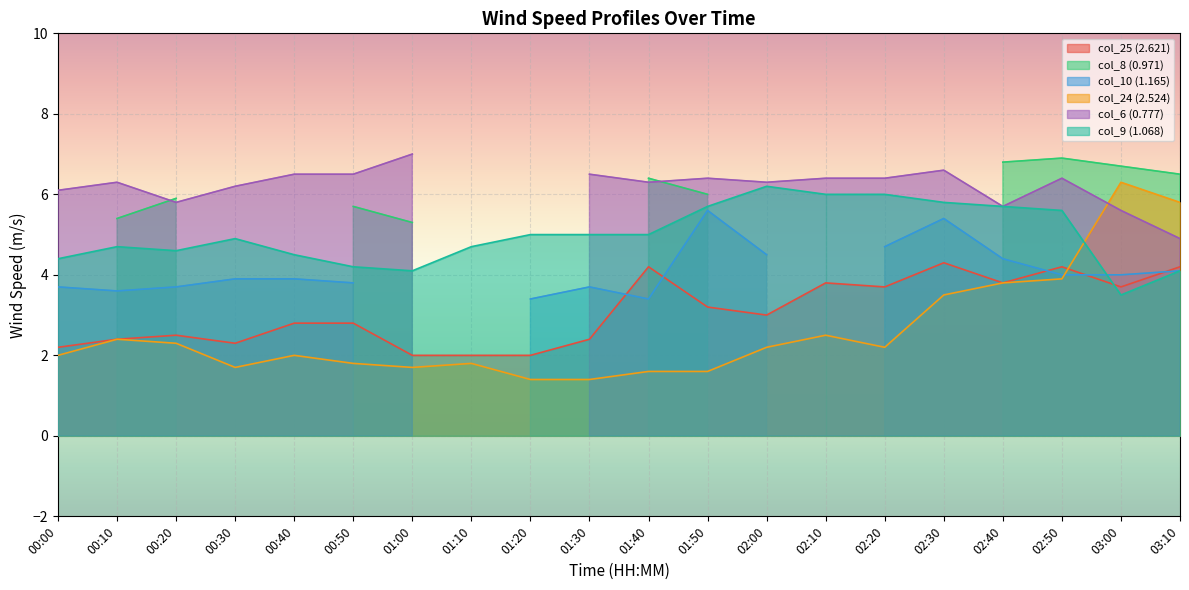

Is it true that col_24 (2.524) equals 2.5 at 02:10?

True